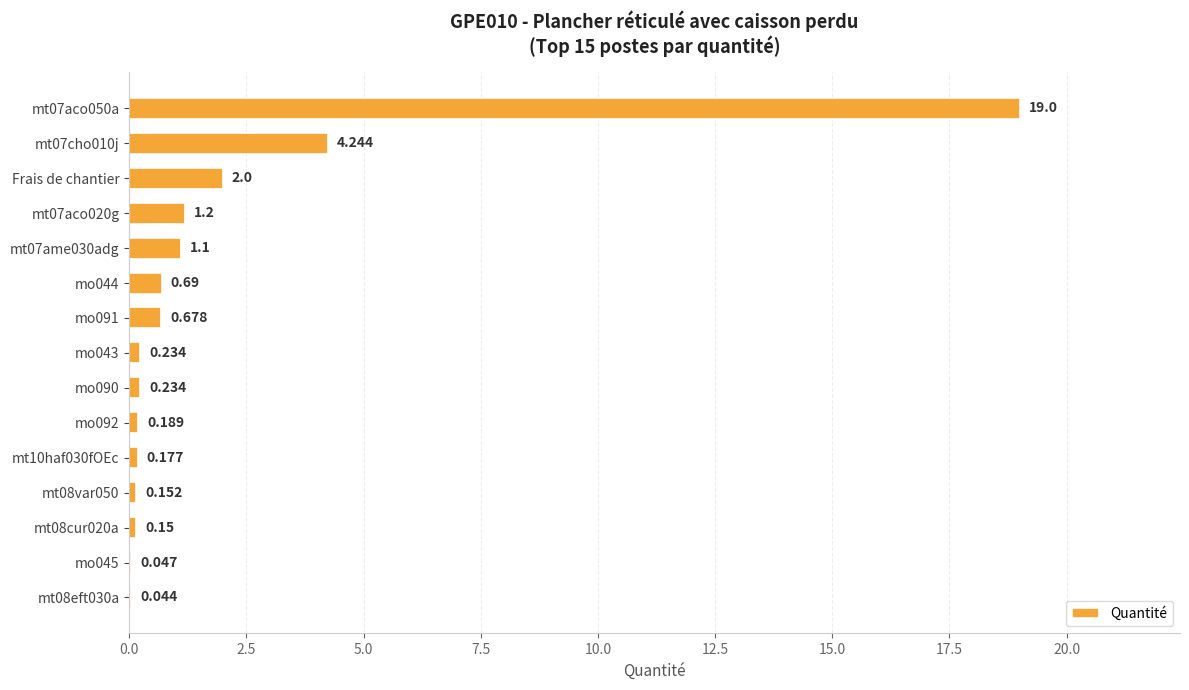

How many data points does each series have?

15